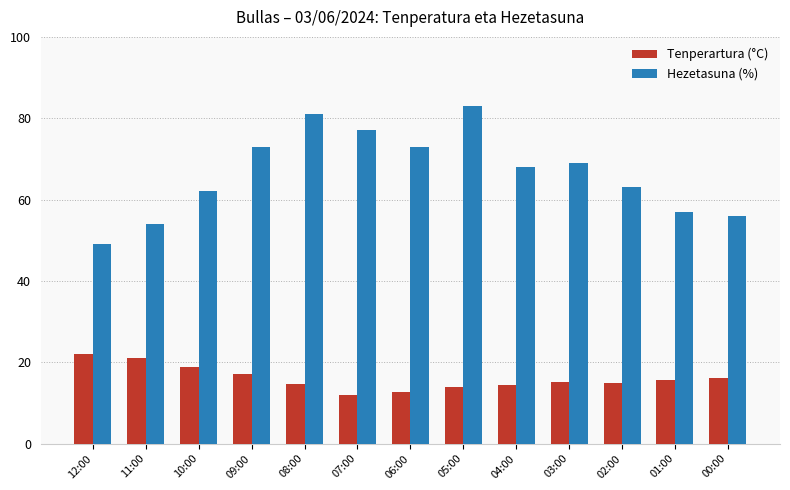

What is the label of the 10th bar from the right?

09:00